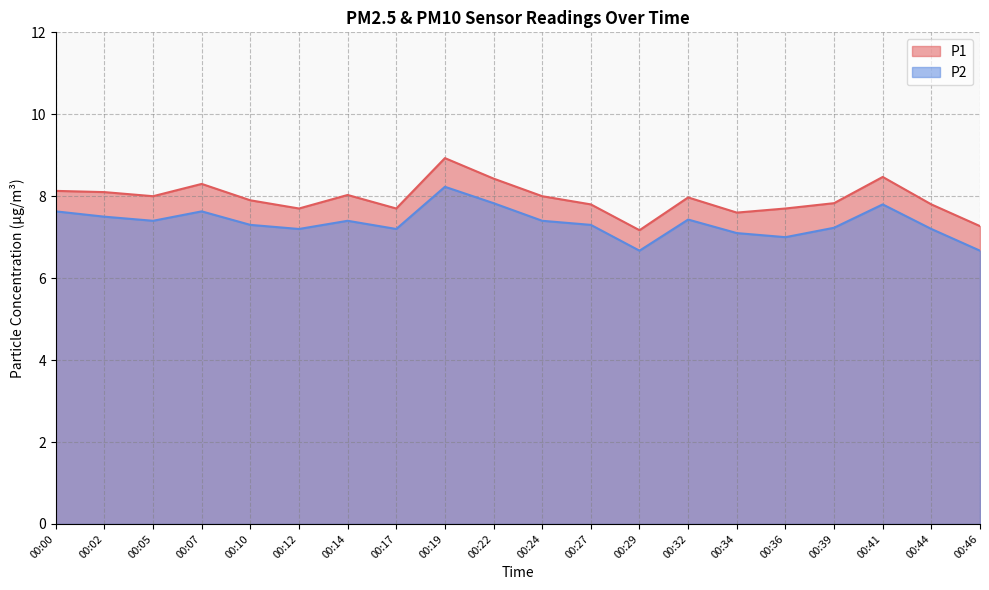

True or false: P2 and P1 intersect in this chart.

False